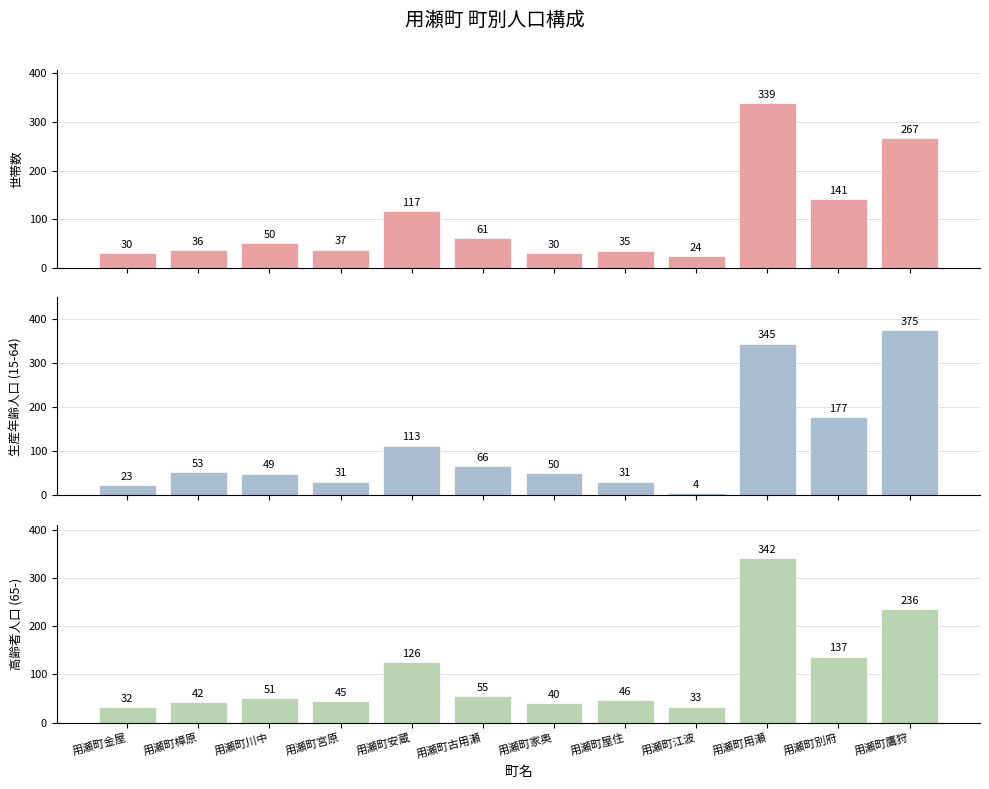

Which series has the widest spread of values?

15～64